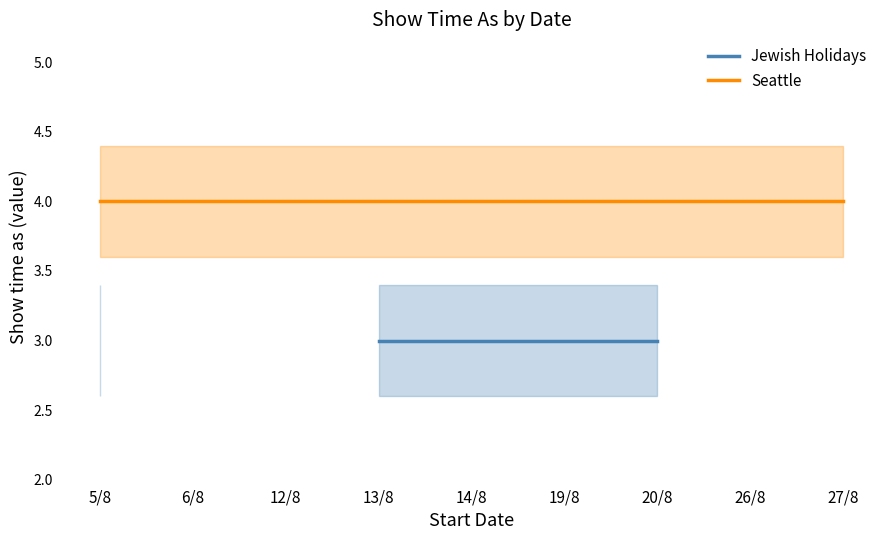

How many values in Jewish Holidays are above zero?

5